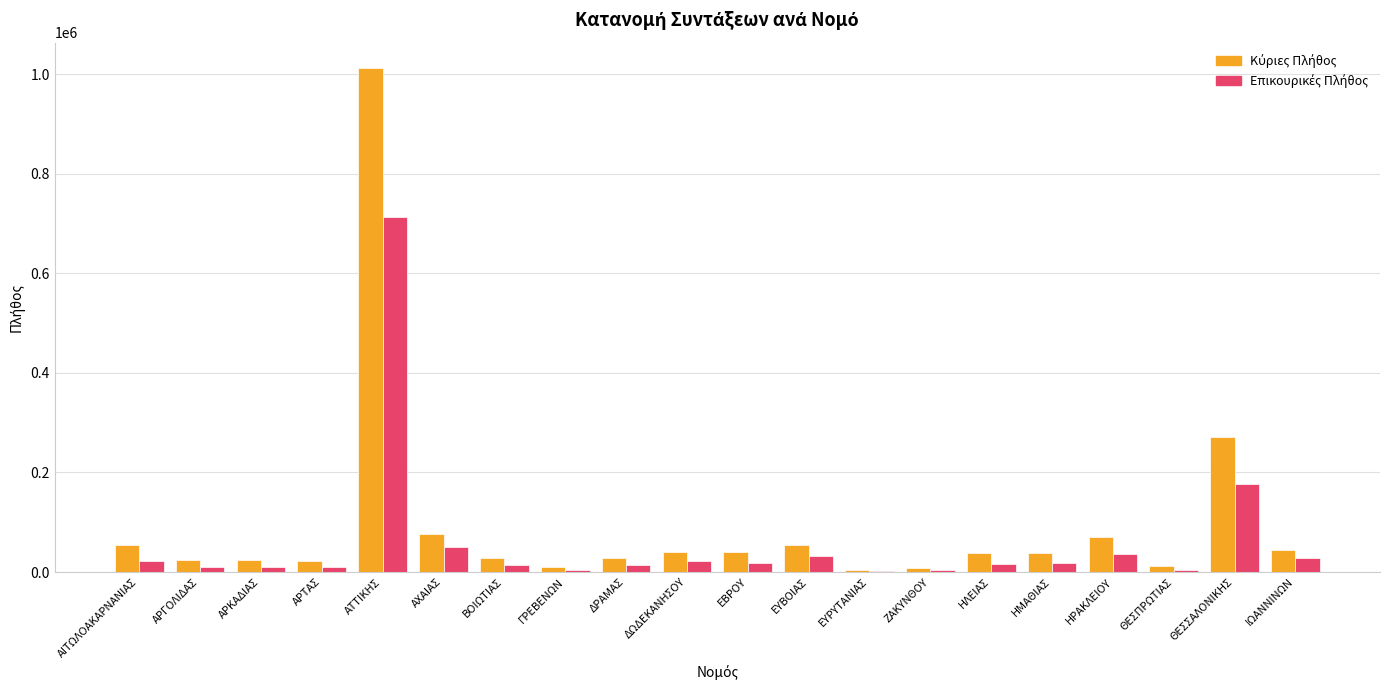

Which label corresponds to the largest value in the chart?

ΑΤΤΙΚΗΣ